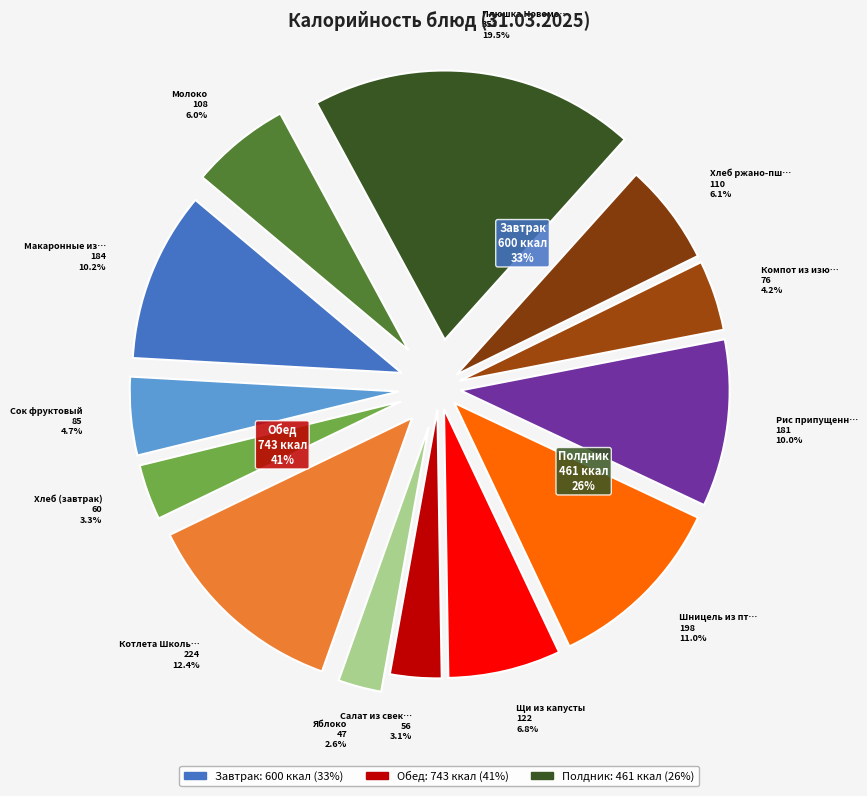

What percentage do Щи из капусты and Компот из изюма together represent?

11.0%